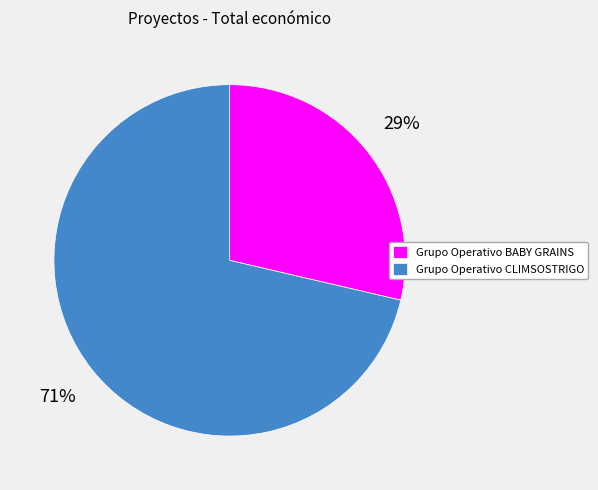

Which slice is the largest?

Grupo Operativo CLIMSOSTRIGO